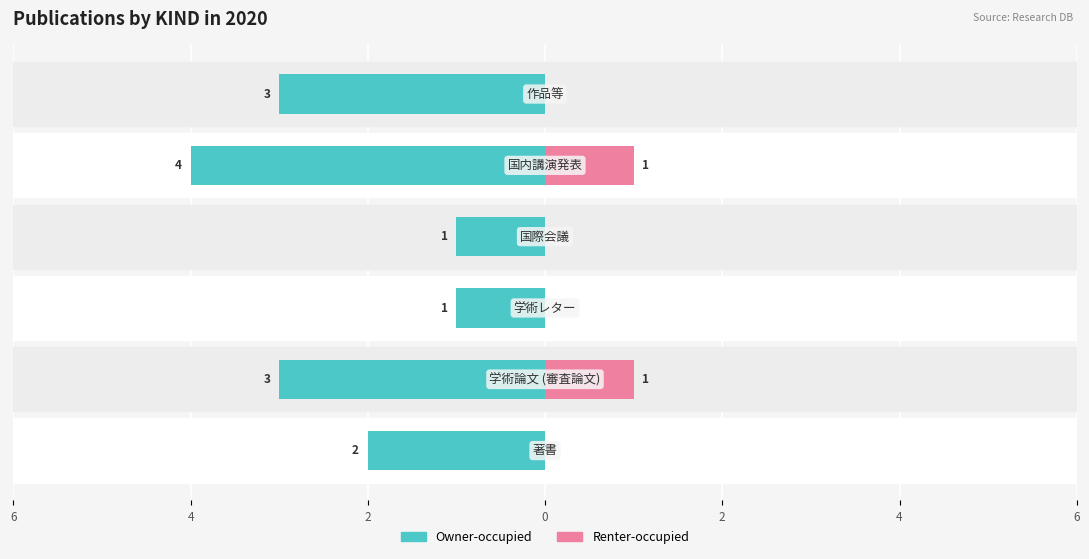

The value of Owner-occupied at 2 is -5. True or false?

False